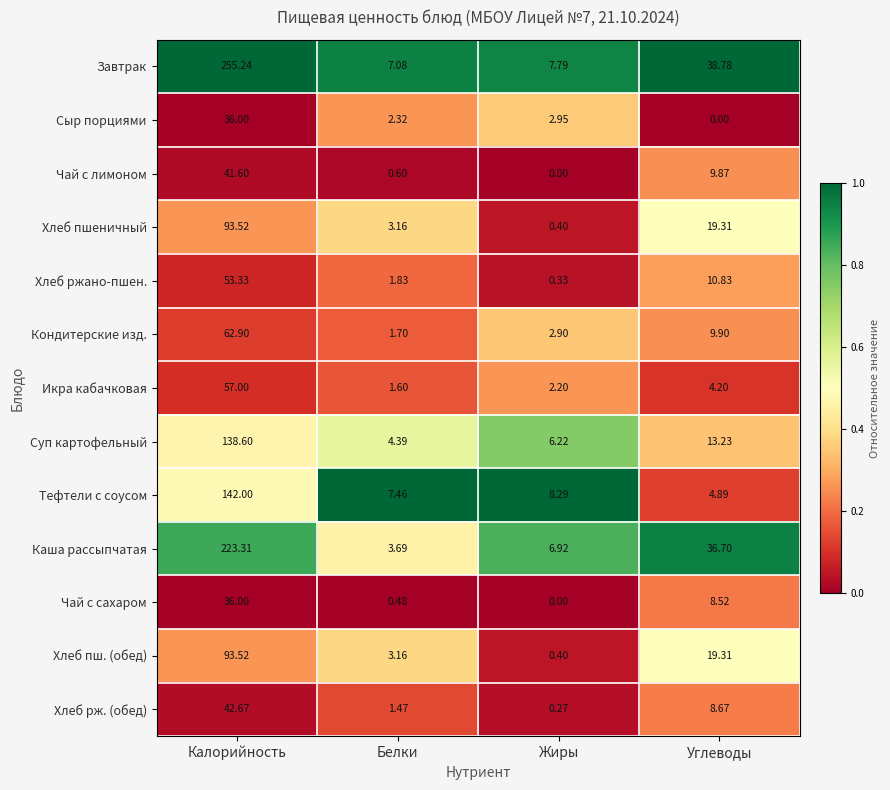

Where is Завтрак nearest to the value 131?

Углеводы